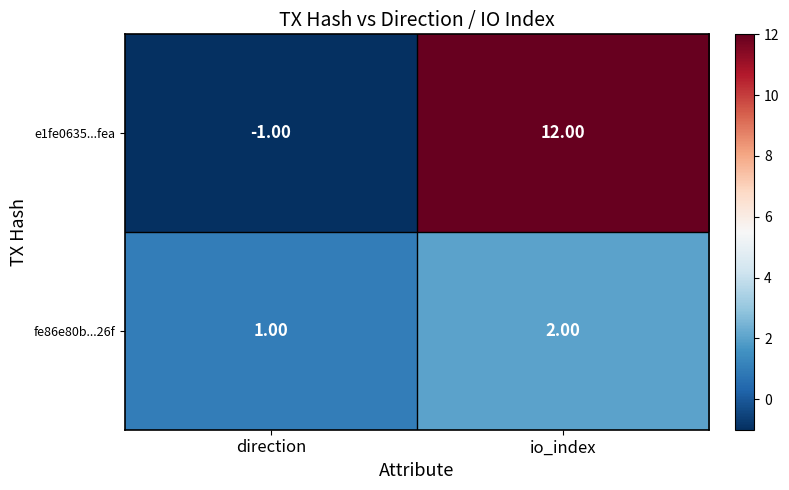

At direction, list the series in order from largest to smallest.

fe86e80b...26f, e1fe0635...fea